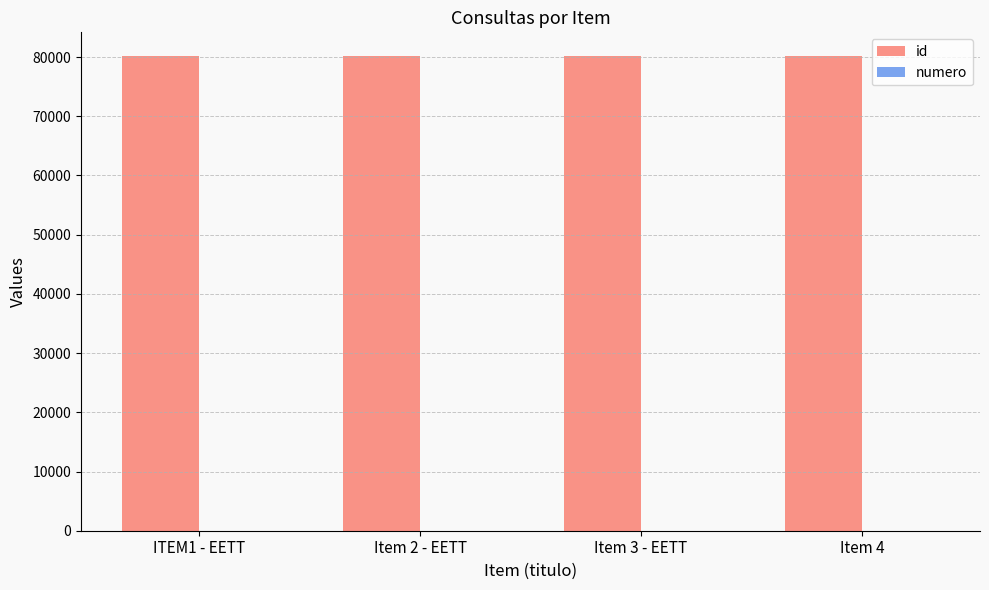

Which series has the largest total across all categories?

id